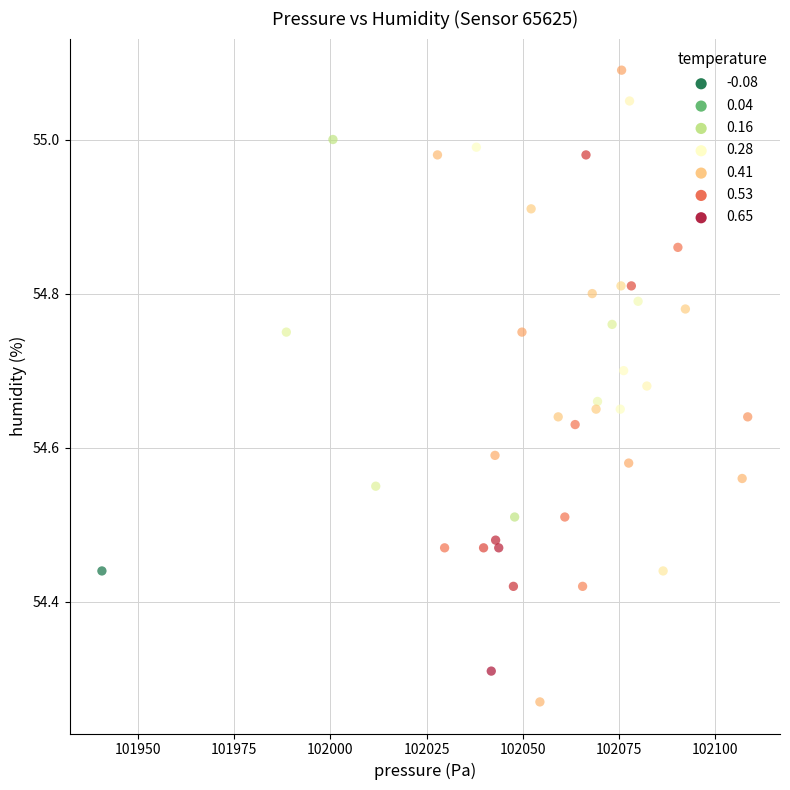

What is the range of Y values (max minus min)?

0.8